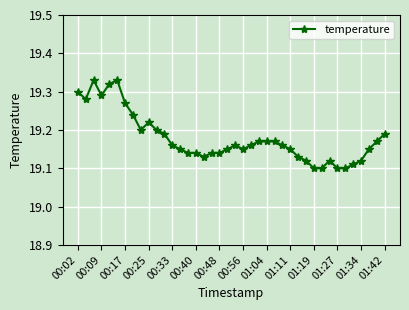

What is the sum of all values?

767.1